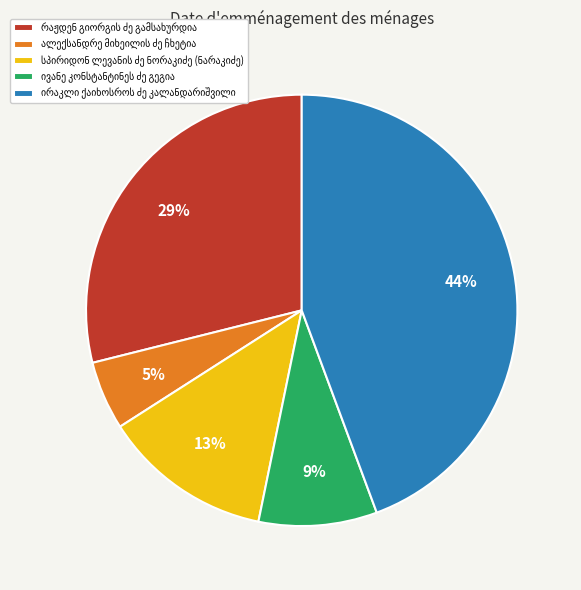

Is there a majority slice in this chart?

No